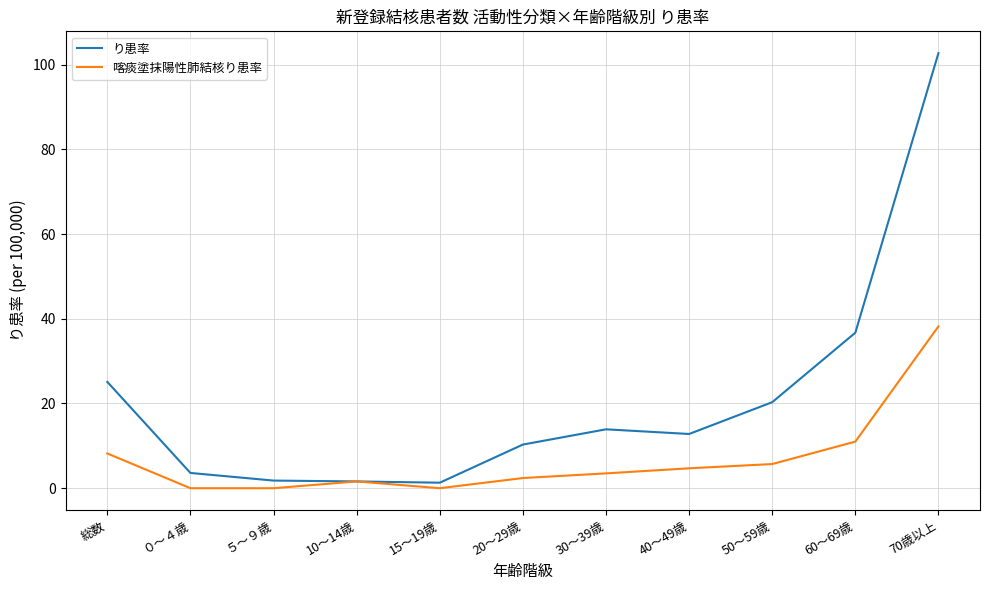

What is the average value of the 喀痰塗抹陽性肺結核り患率 series?

6.8